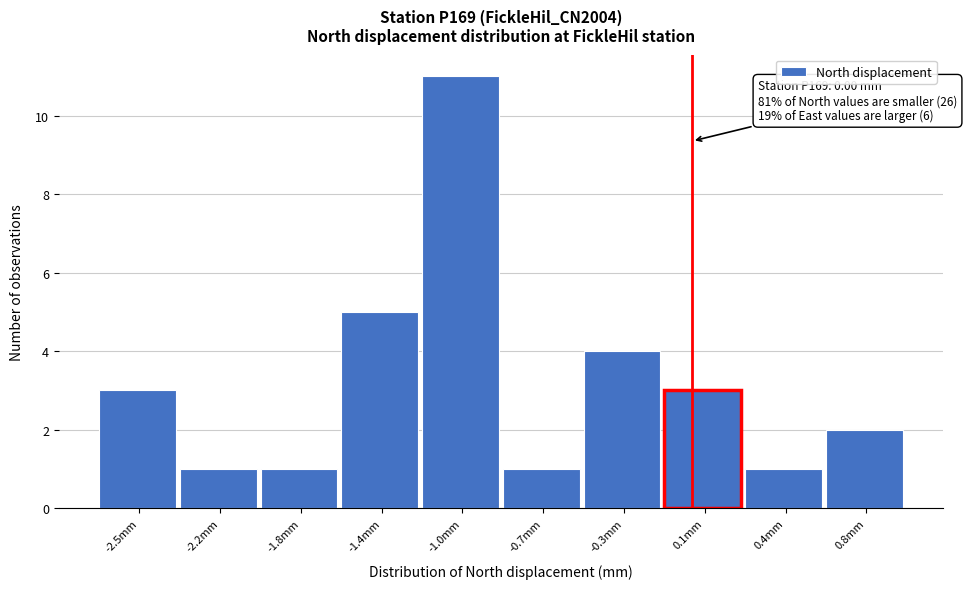

Reading left to right, list all the values displayed in this chart.

-2.5mm=3	-2.2mm=1	-1.8mm=1	-1.4mm=5	-1.0mm=11	-0.7mm=1	-0.3mm=4	0.1mm=3	0.4mm=1	0.8mm=2